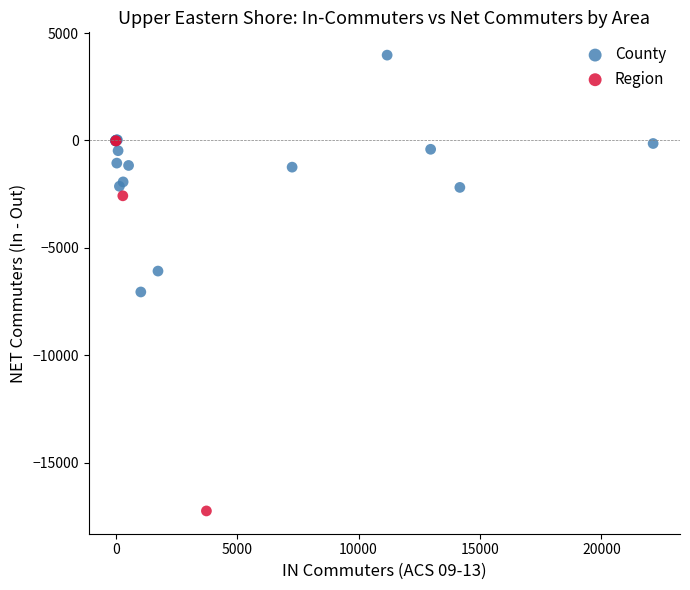

Which series has the widest spread of Y values?

Region